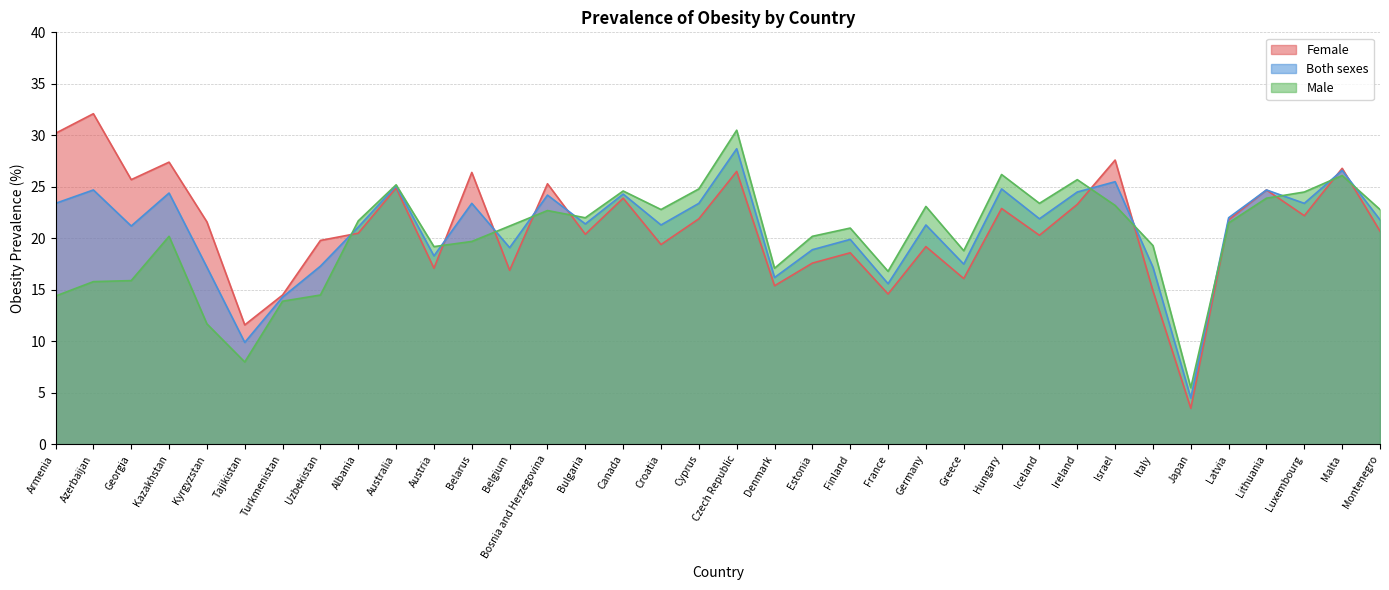

What are all the series names shown in the legend?

Female, Both sexes, Male